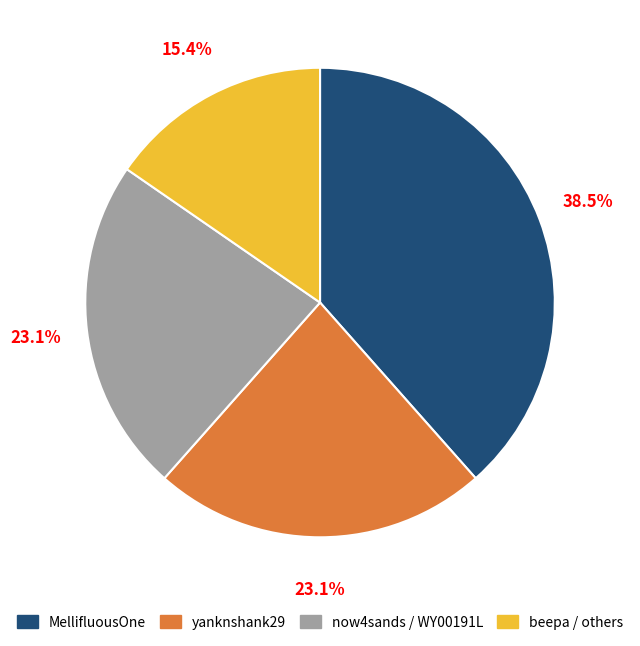

Is there any slice that represents more than half of the pie?

No